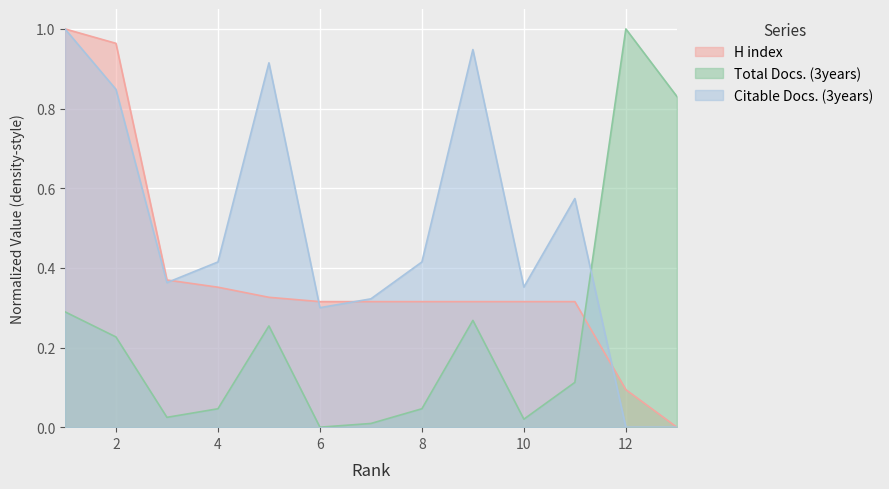

What is the difference between the maximum and second lowest values in the H index series?

0.9